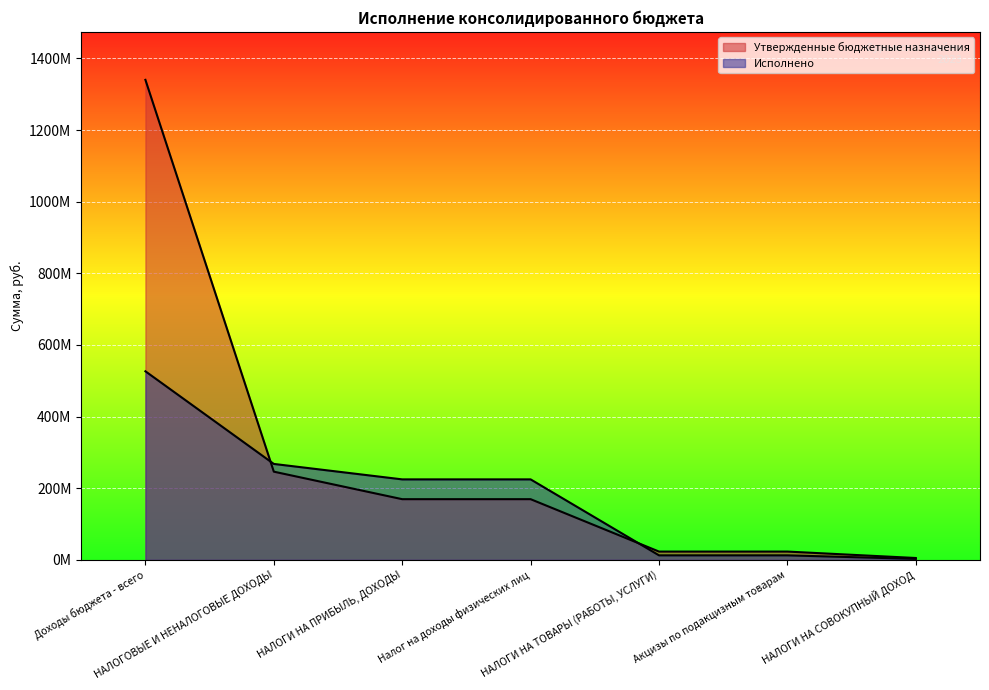

At how many categories does at least one series exceed 463686135?

1